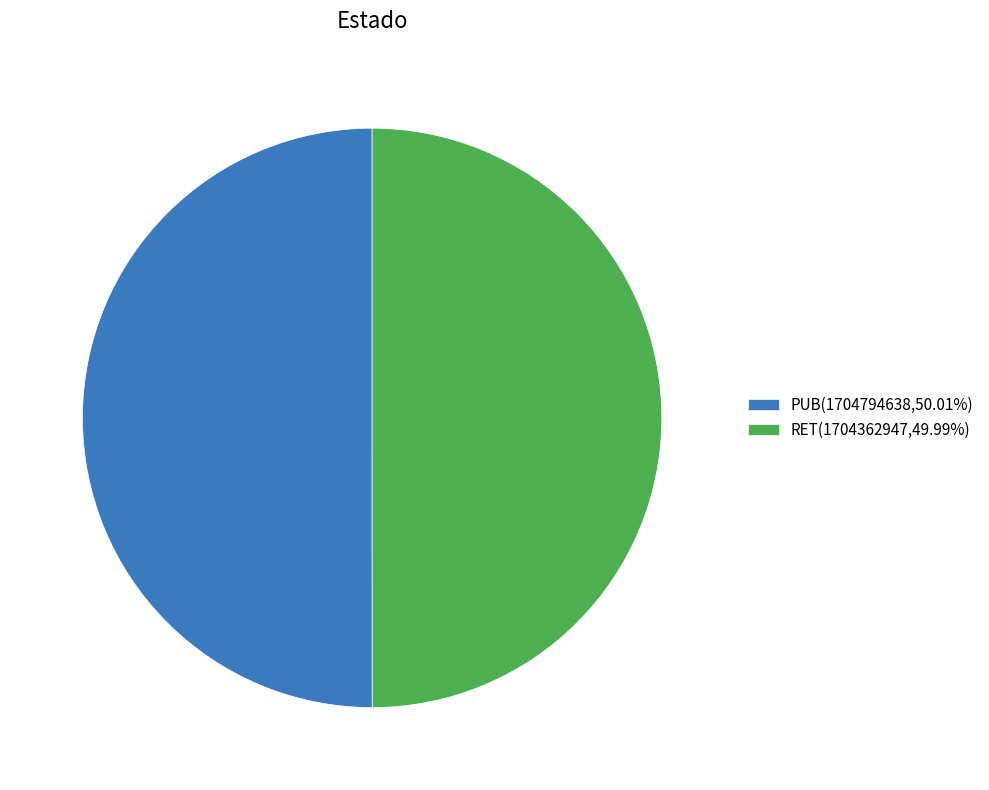

Combined, do RET(1704362947,49.99%) and PUB(1704794638,50.01%) account for over 50%?

Yes